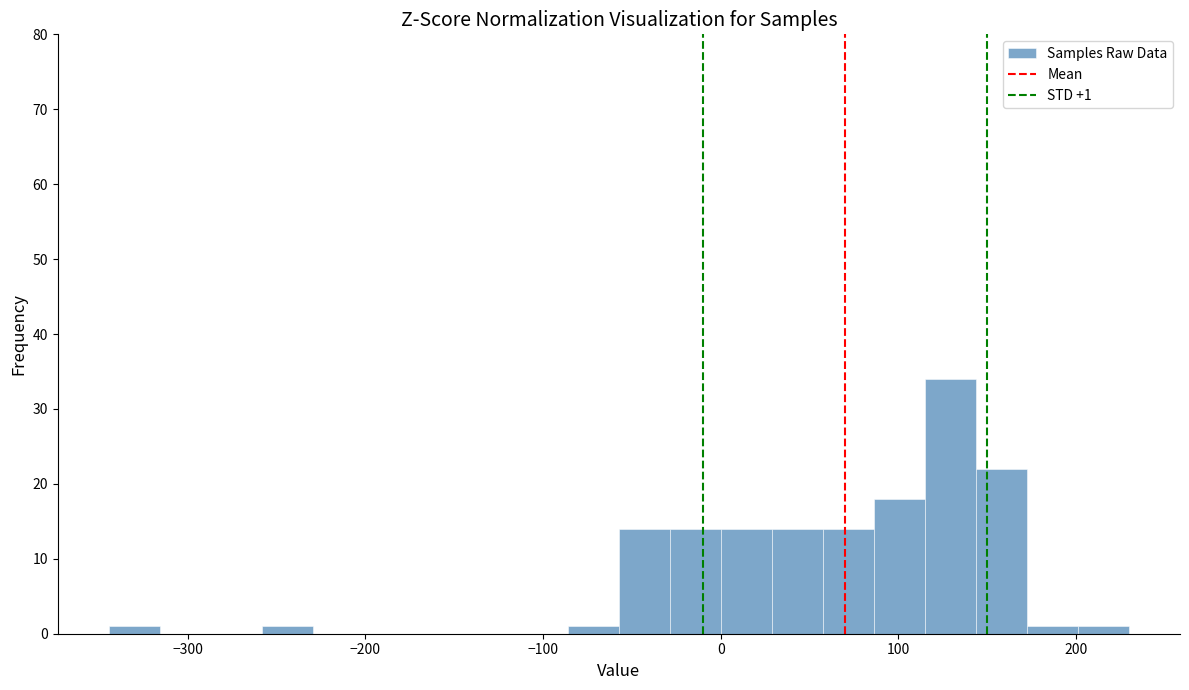

Read against the x-axis, roughly where is the centre of the tallest bar?

130